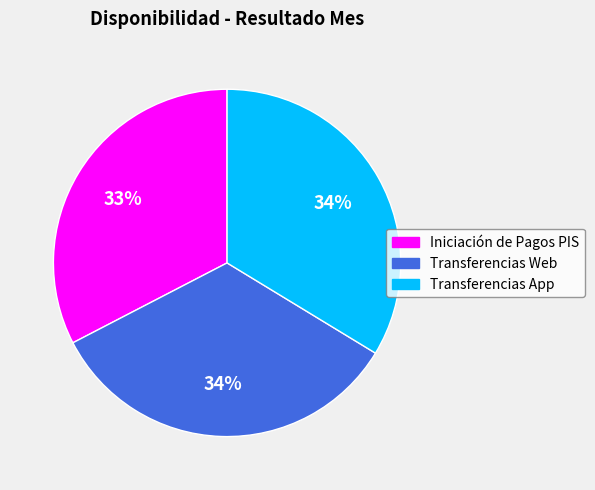

Does any single category account for the majority?

No